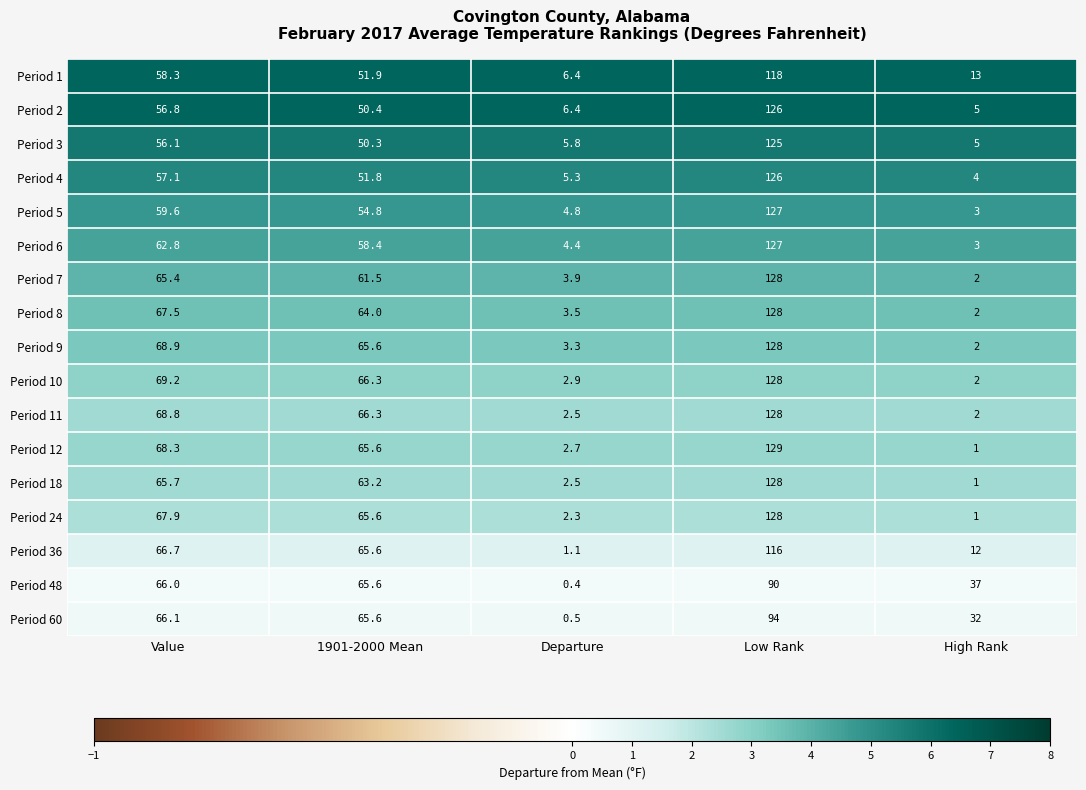

What is the maximum value for Period 48?

90.0